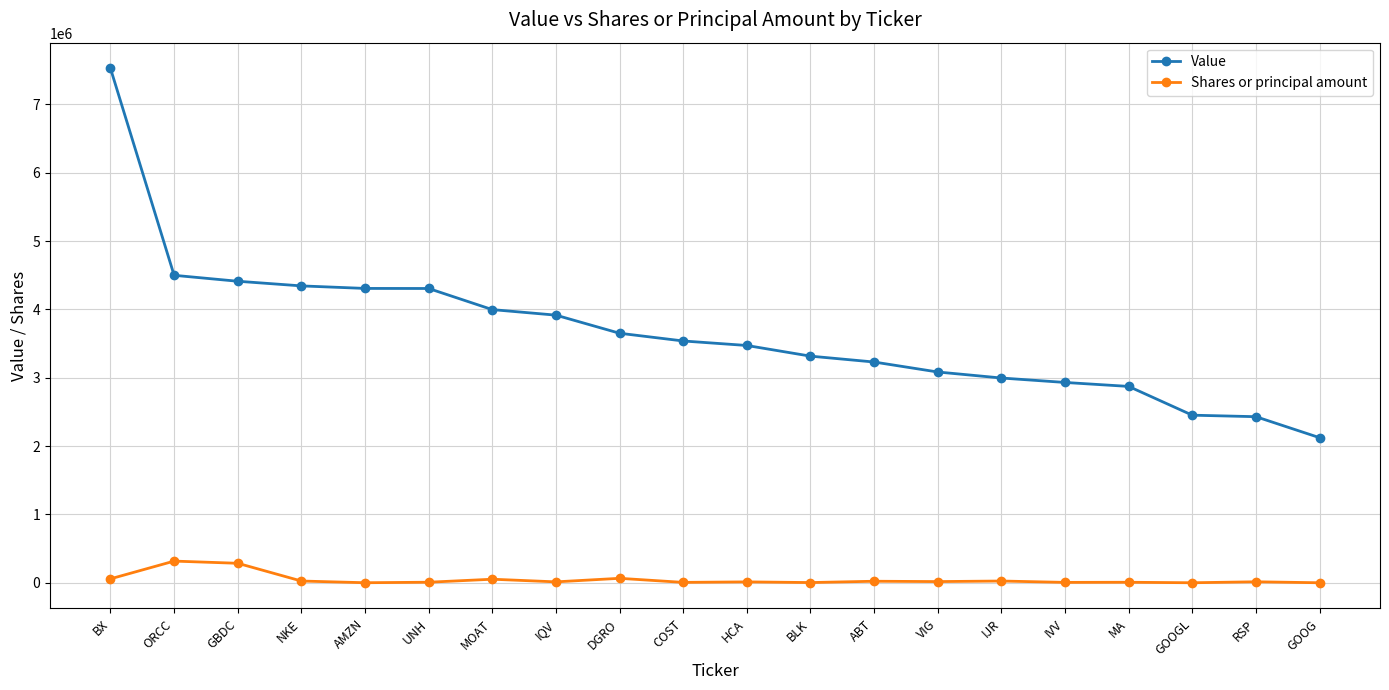

What is the sum of the Shares or principal amount values at RSP and IQV?

28821